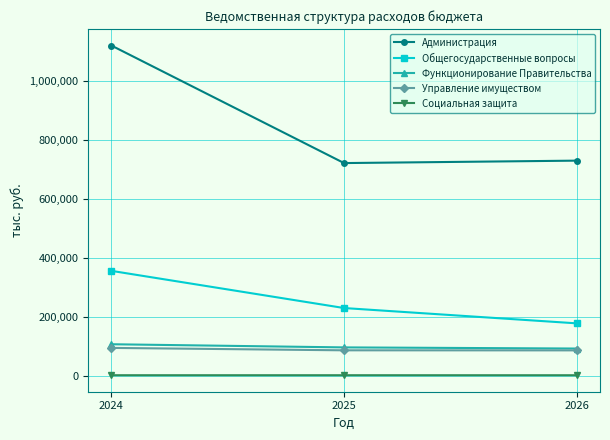

True or false: Социальная защита has a value of 3232.0 at 2026.

True